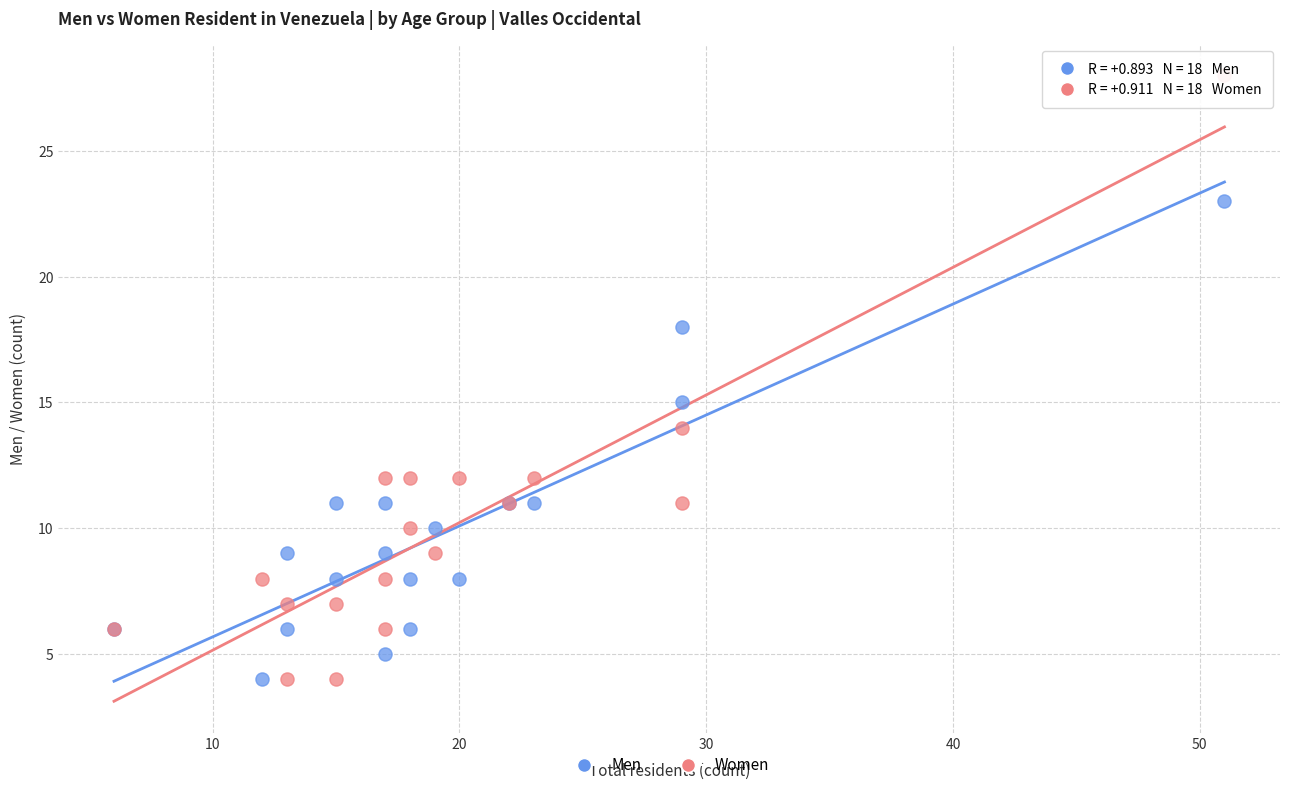

What are all the series names shown in the legend?

Men, Women